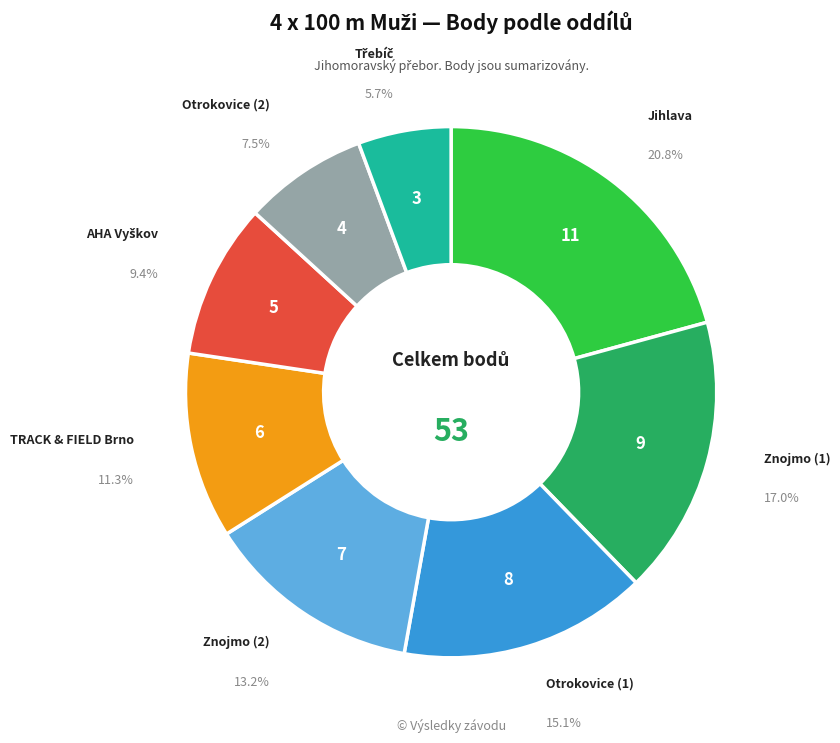

Does any single category account for the majority?

No